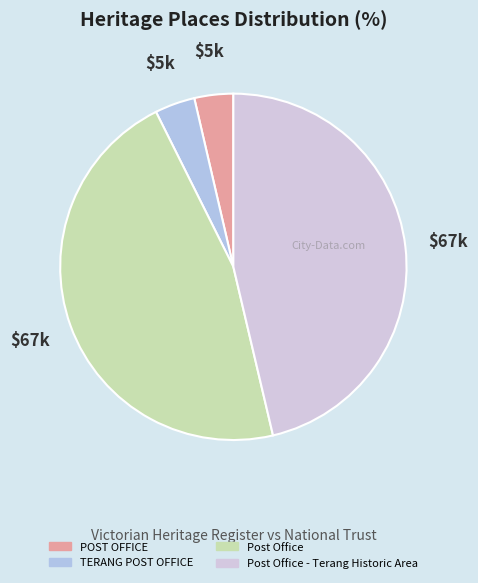

How many slices are in this pie chart?

4